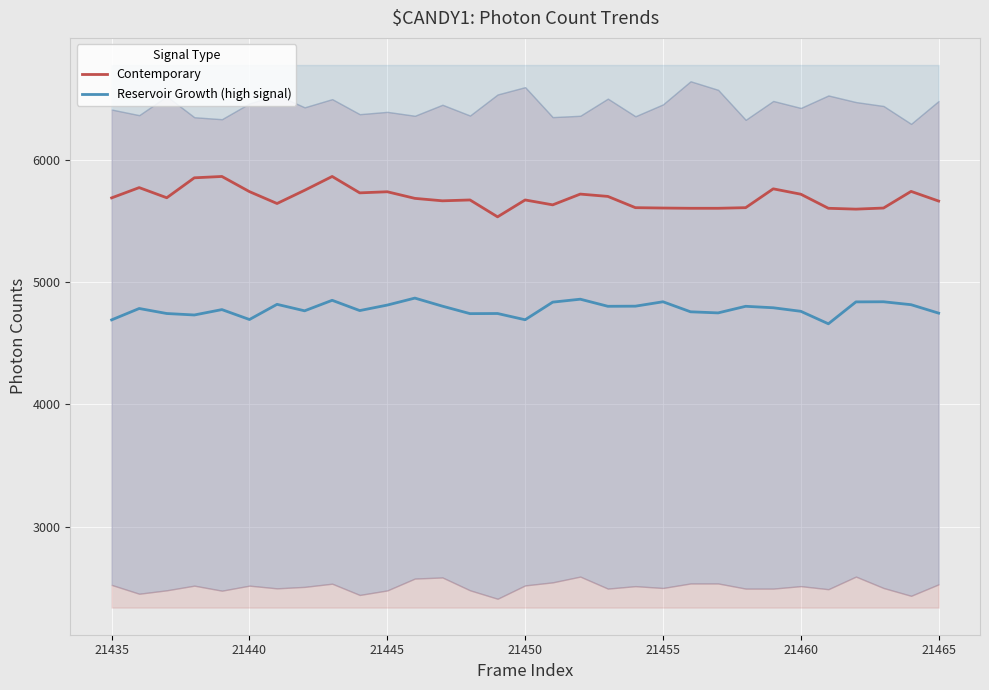

What is the lowest value of the Contemporary series?

5533